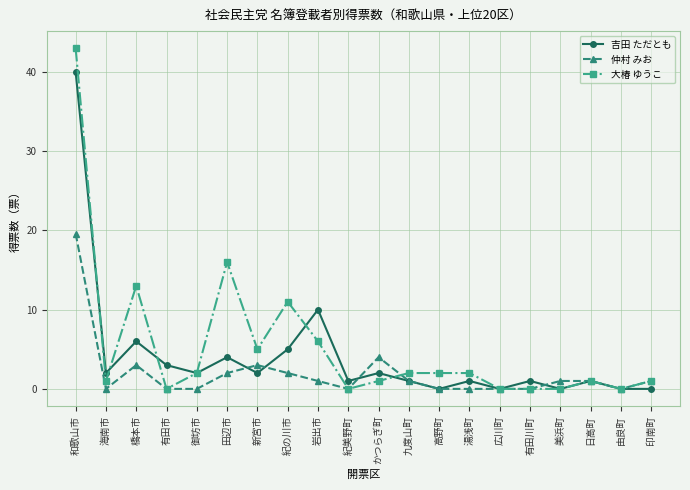

At which category does 大椿 ゆうこ reach its first local peak?

橋本市